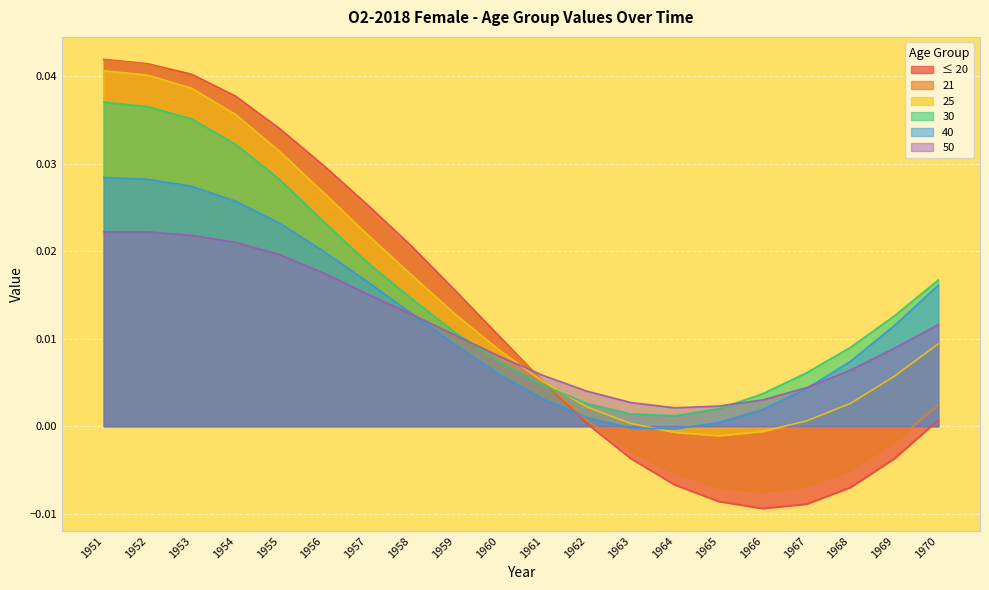

Rank the series by their maximum value, from highest to lowest.

≤ 20, 21, 25, 30, 40, 50